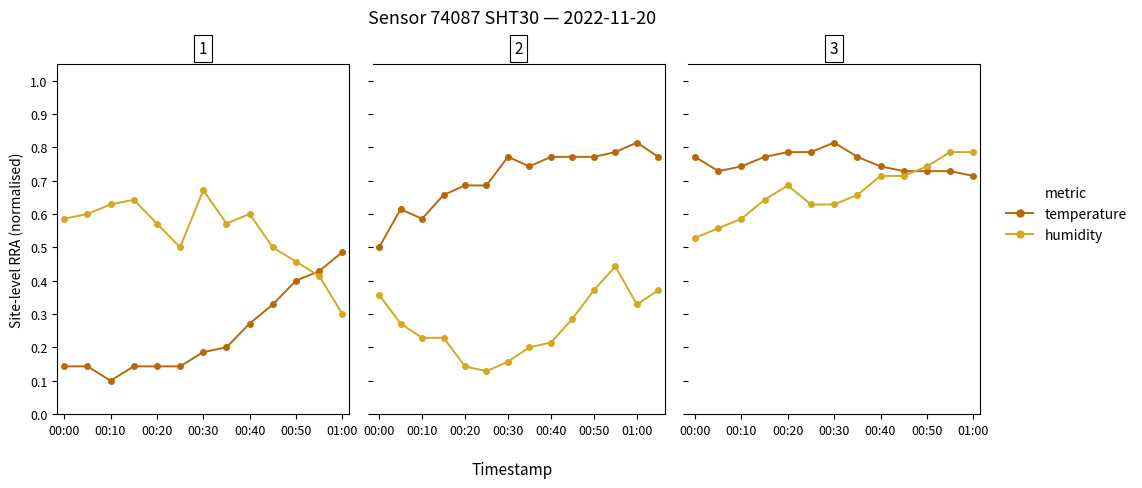

What is the difference between the second highest and second lowest values in the humidity series?

0.2